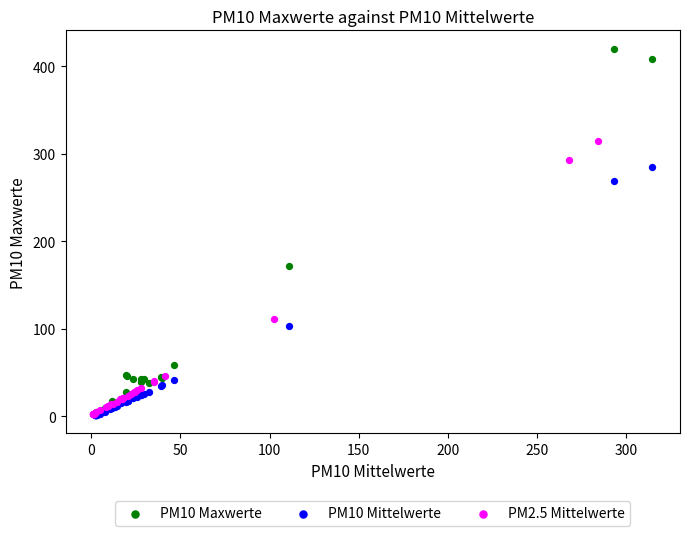

Which series has the largest Y range (max minus min)?

PM10 Maxwerte